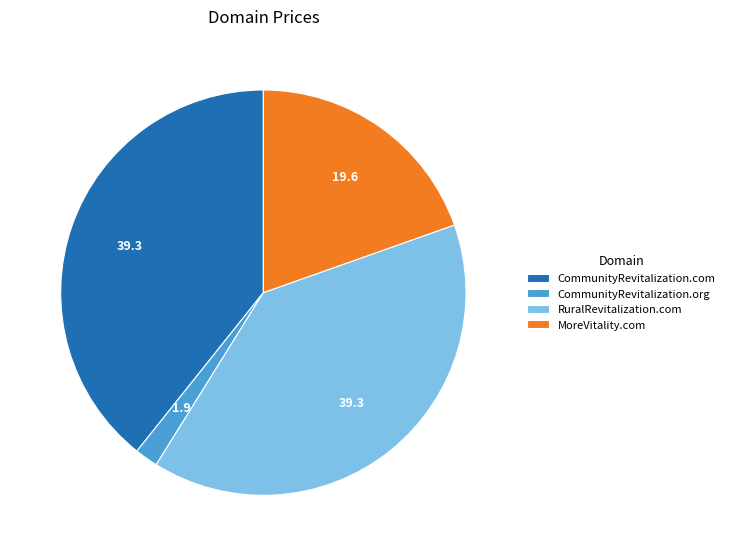

How many segments does this pie chart have?

4